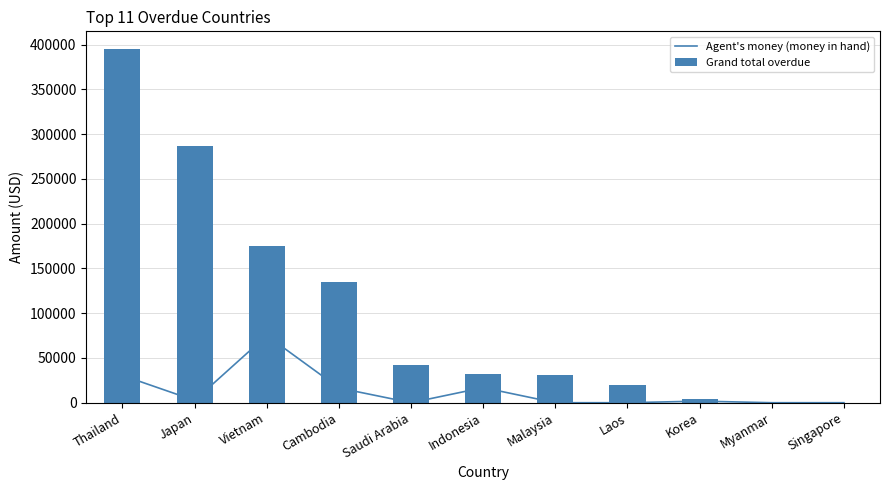

Is it true that Agent's money (money in hand) equals 41450.3 at Singapore?

False